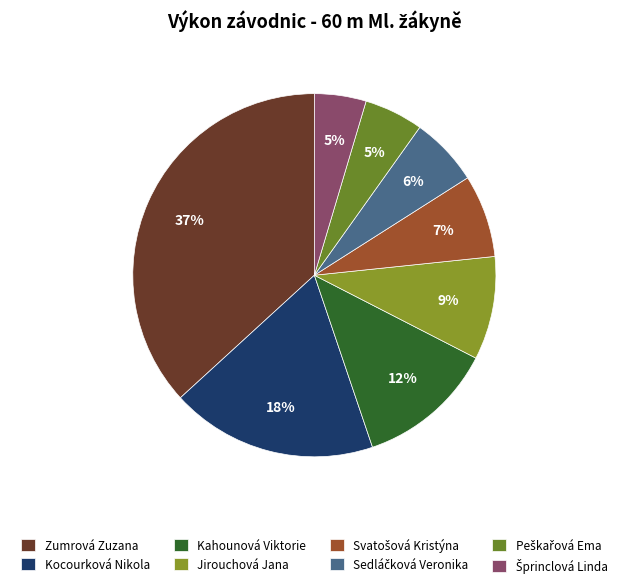

To the nearest percent, what is the difference between the largest and smallest slice percentages?

32%